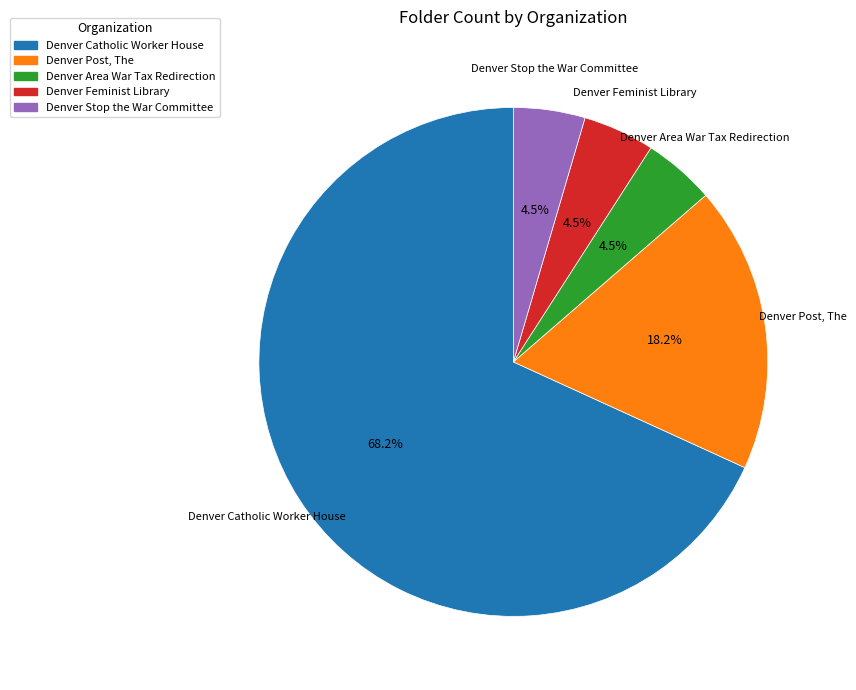

Count the number of slices in the pie.

5